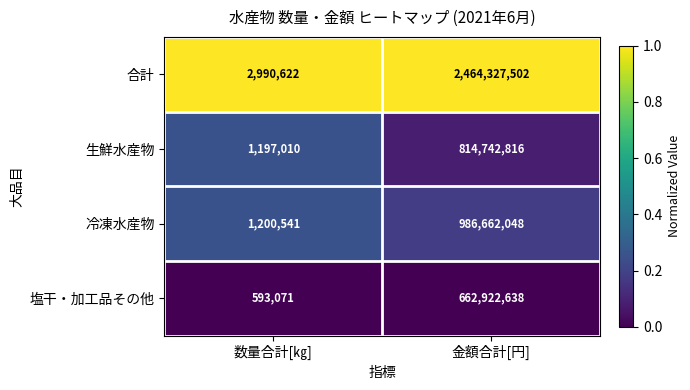

Which series has the largest range (max minus min)?

合計